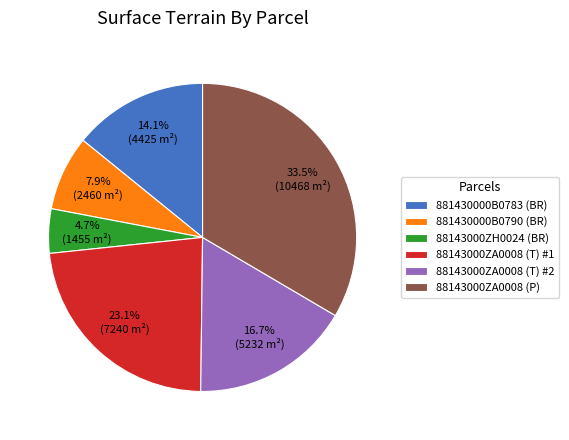

To the nearest percent, what is the average slice percentage?

17%